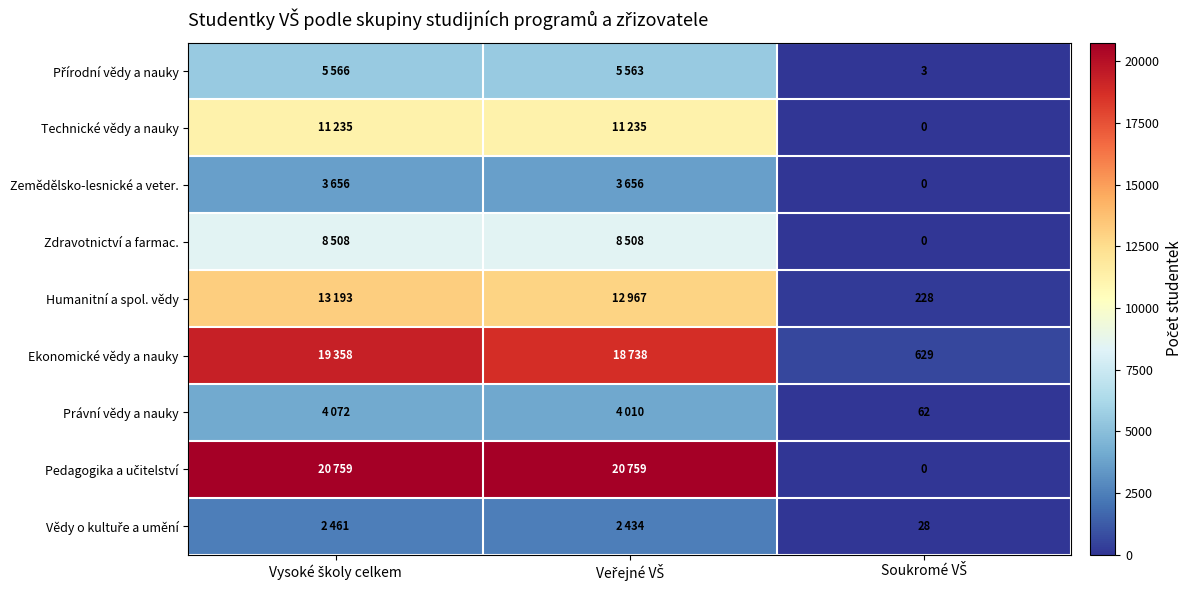

At which category is the sum across all series the highest?

Vysoké školy celkem